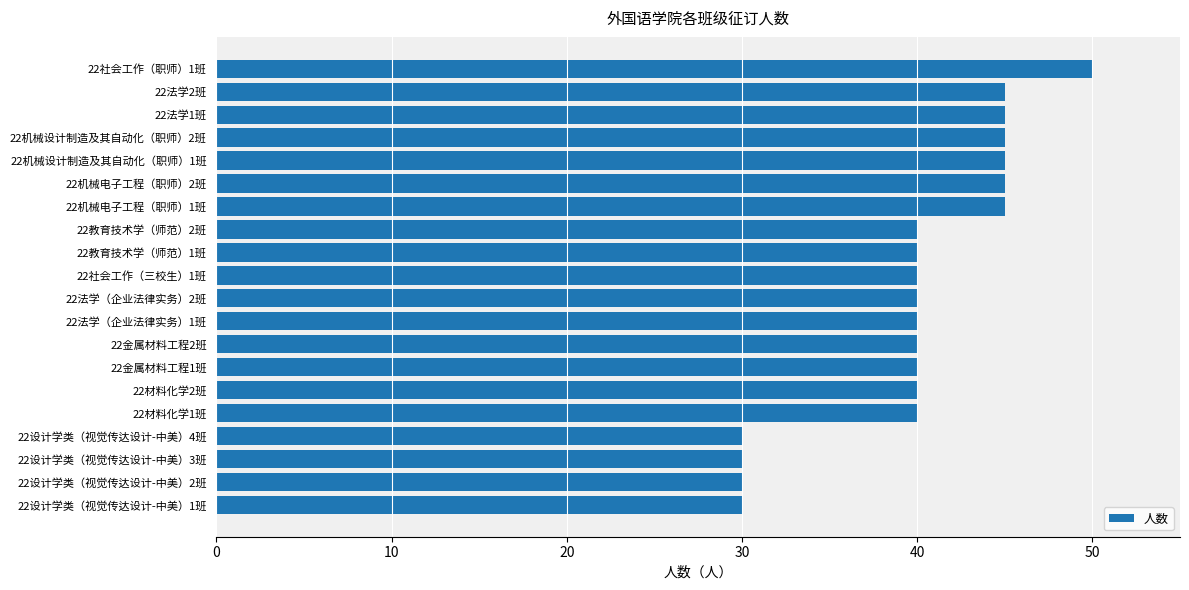

What is the sum of the values at 22金属材料工程2班 and 22法学1班?

85